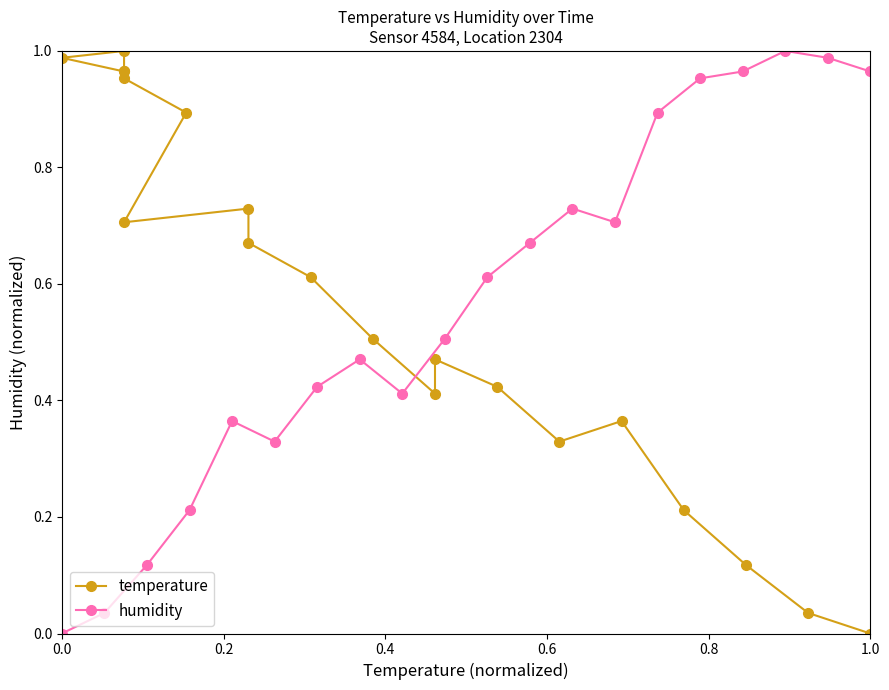

True or false: humidity has more than 0 interior local peaks.

True